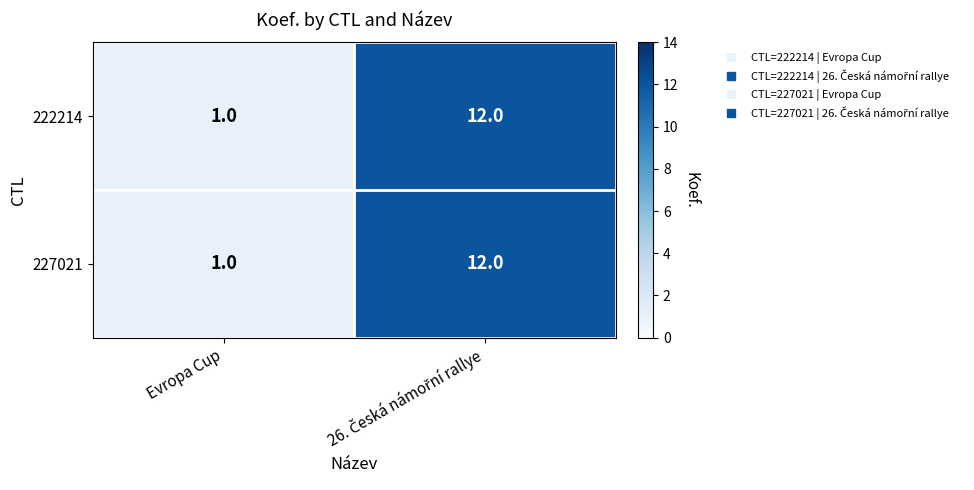

What is the difference between the maximum and minimum values in the 222214 series?

11